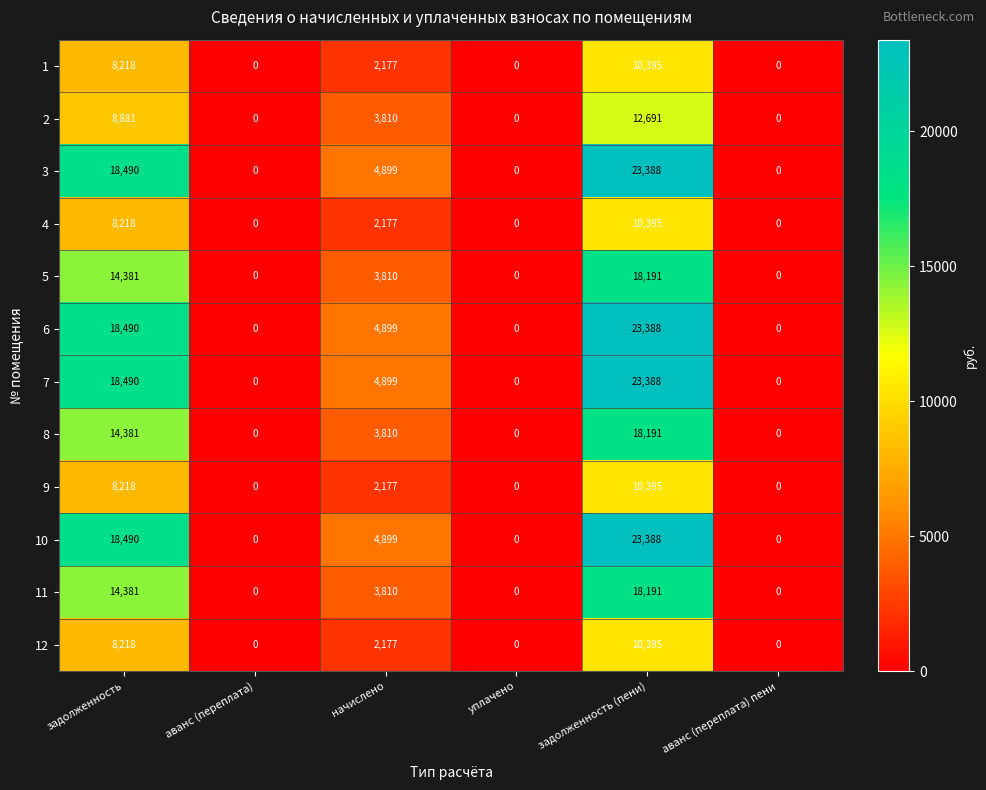

The value of 7 at задолженность is 28524. True or false?

False